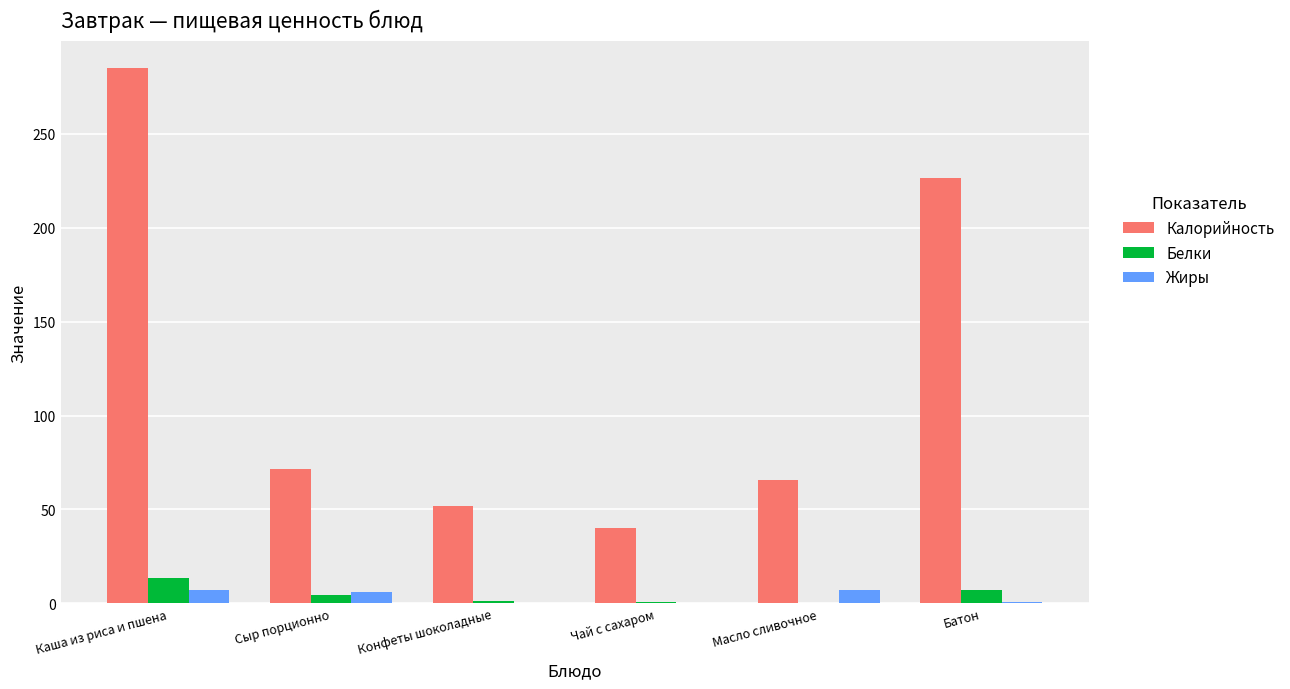

True or false: Калорийность has a value of 69.1 at Чай с сахаром.

False